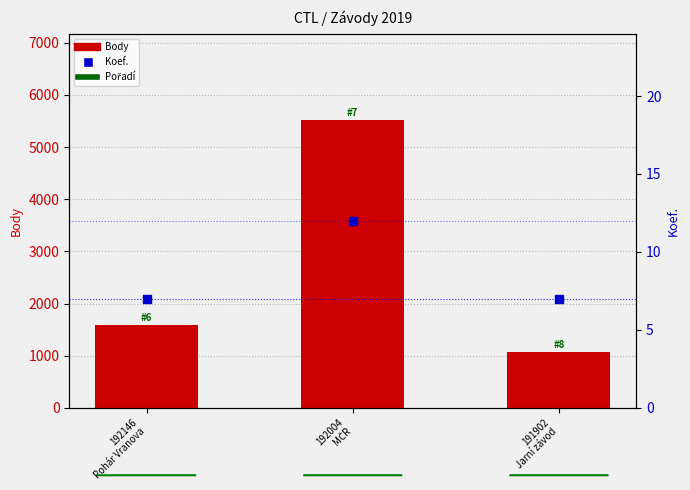

Is the value of Body at 191902
Jarní závod greater than the value of Koef. at 192146
Pohár Vranova?

Yes